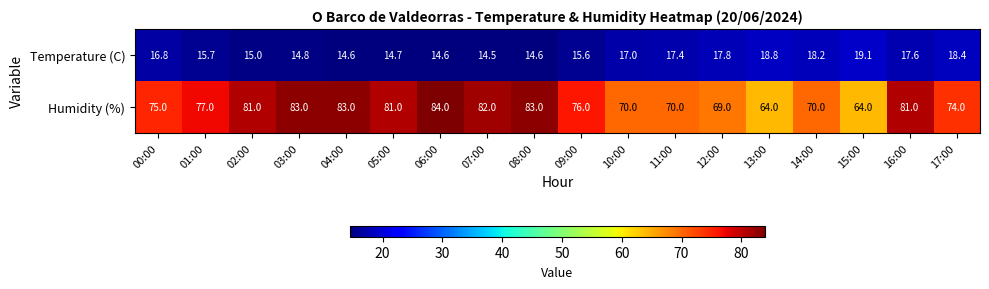

What is the average value of the Humidity (%) series?

75.9